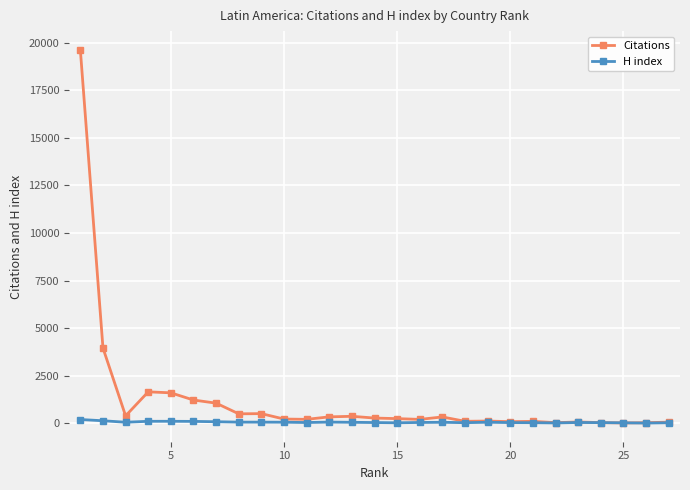

Rank the series by their maximum value, from lowest to highest.

H index, Citations